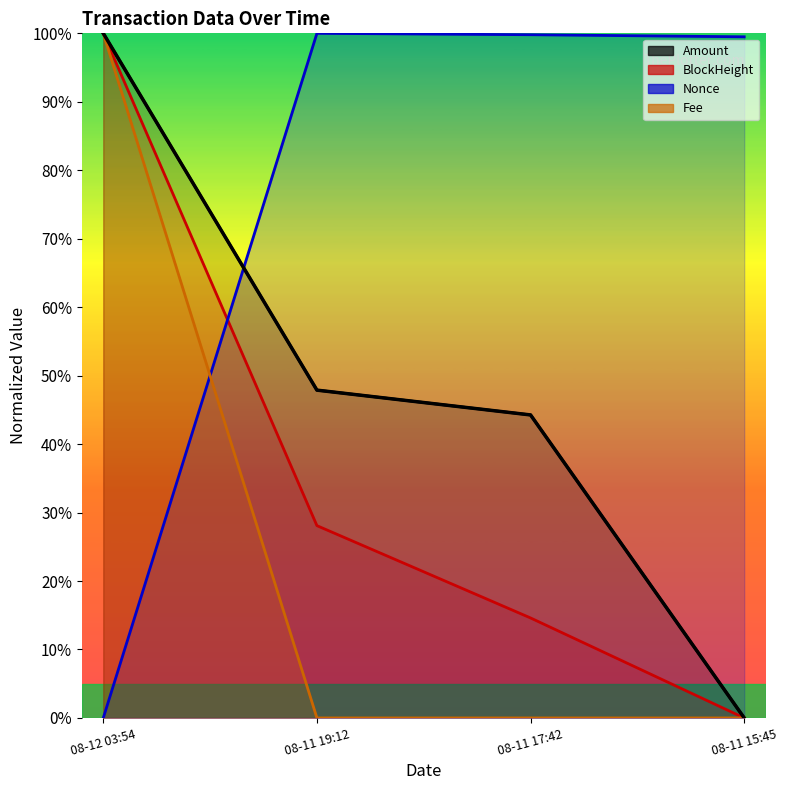

Where do Nonce and Fee first cross each other?

08-12 03:54 and 08-11 19:12